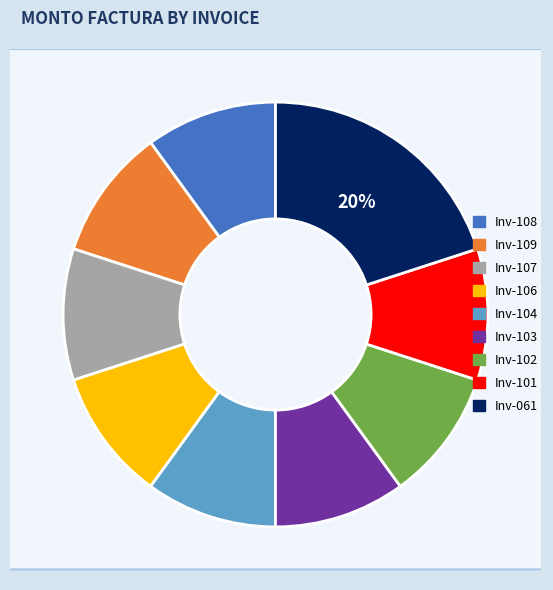

How many slices are in this pie chart?

9